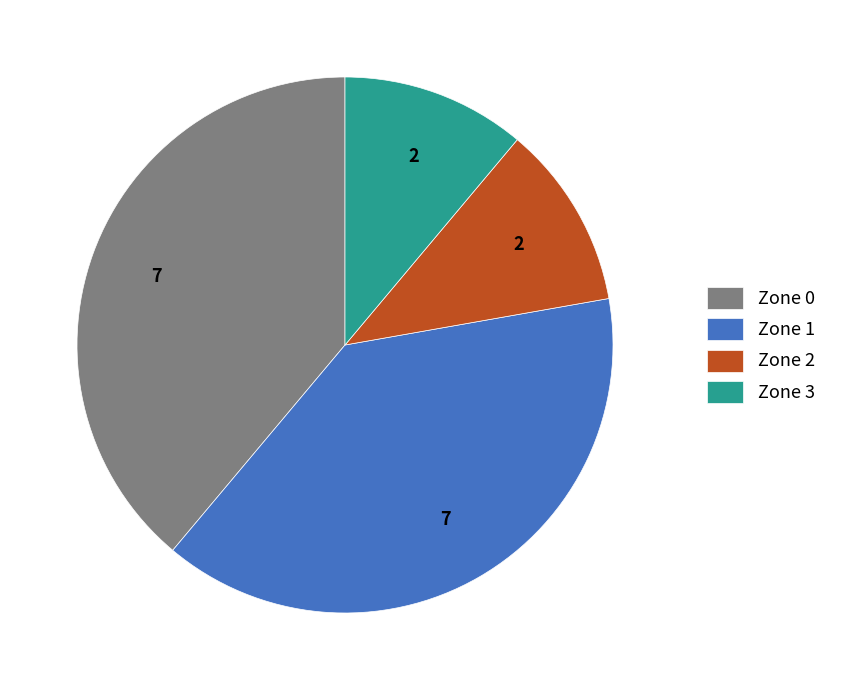

What is the ratio of the value at Zone 1 to the value at Zone 2?

3.5